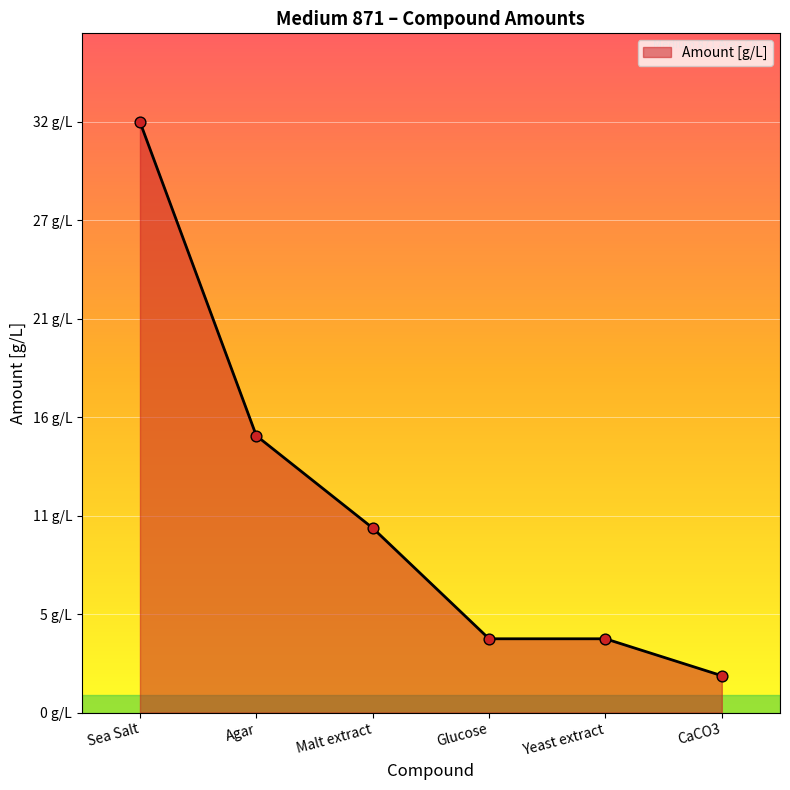

Approximately how many times larger is the value at CaCO3 compared to Malt extract?

0.2